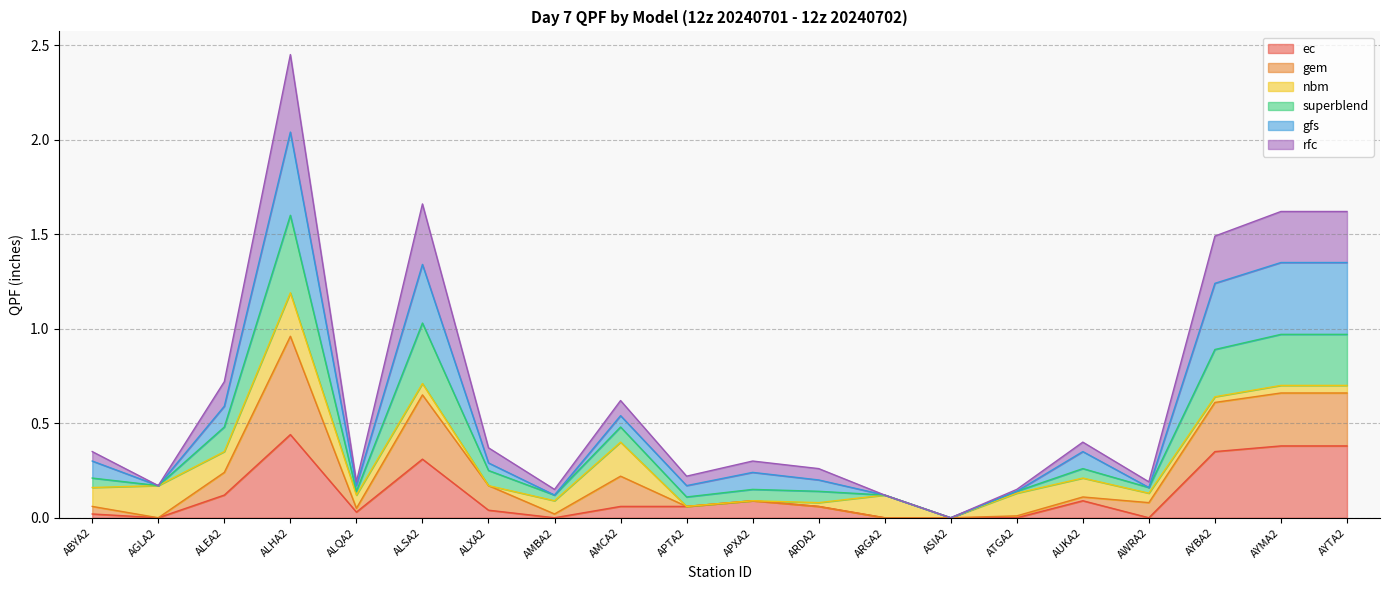

Which category has the lowest value across all series?

AGLA2